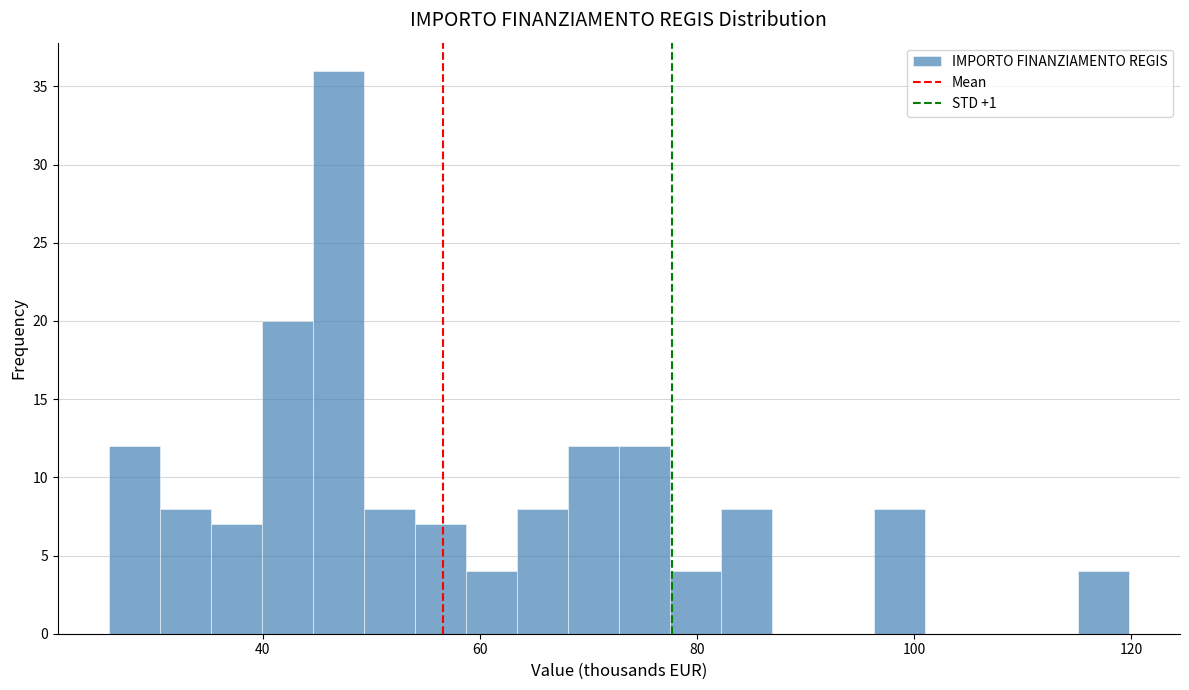

Read against the x-axis, roughly where is the centre of the tallest bar?

46